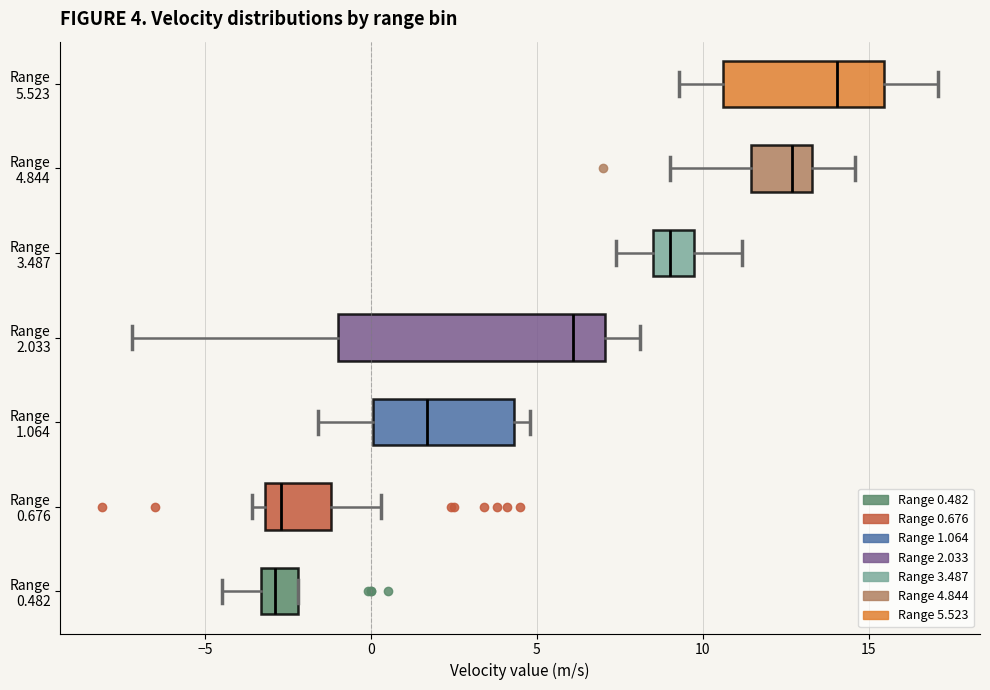

Comparing the boxes themselves (not the whiskers), which one is the widest?

Range 2.033